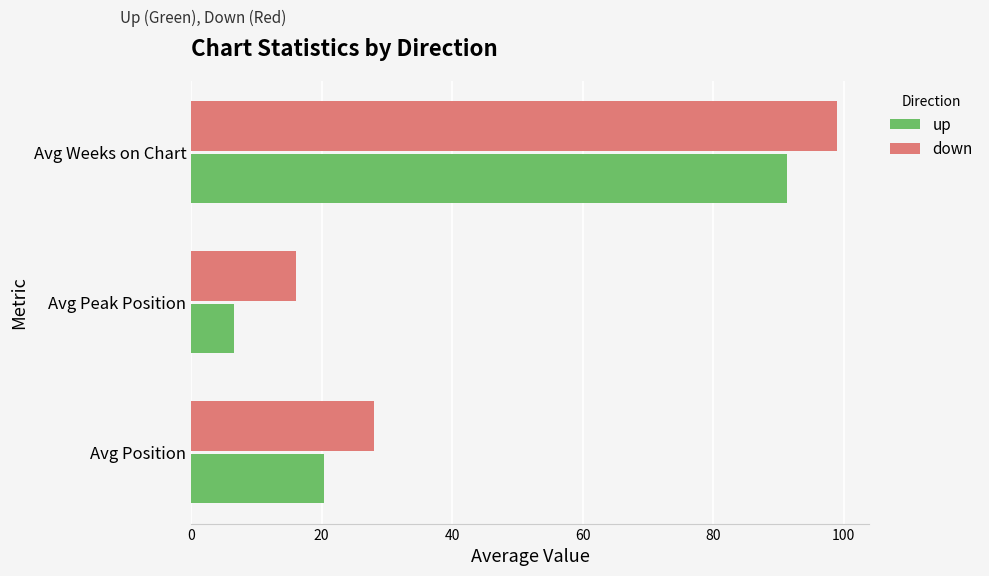

The up series shows 11.8 at Avg Peak Position. True or false?

False